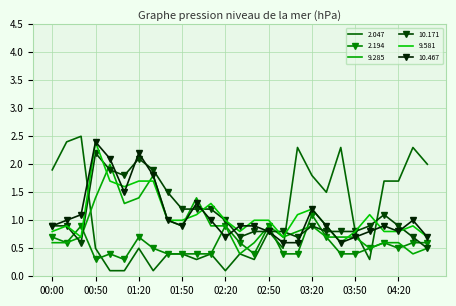

What is the sum of all 2.194 values?

15.0